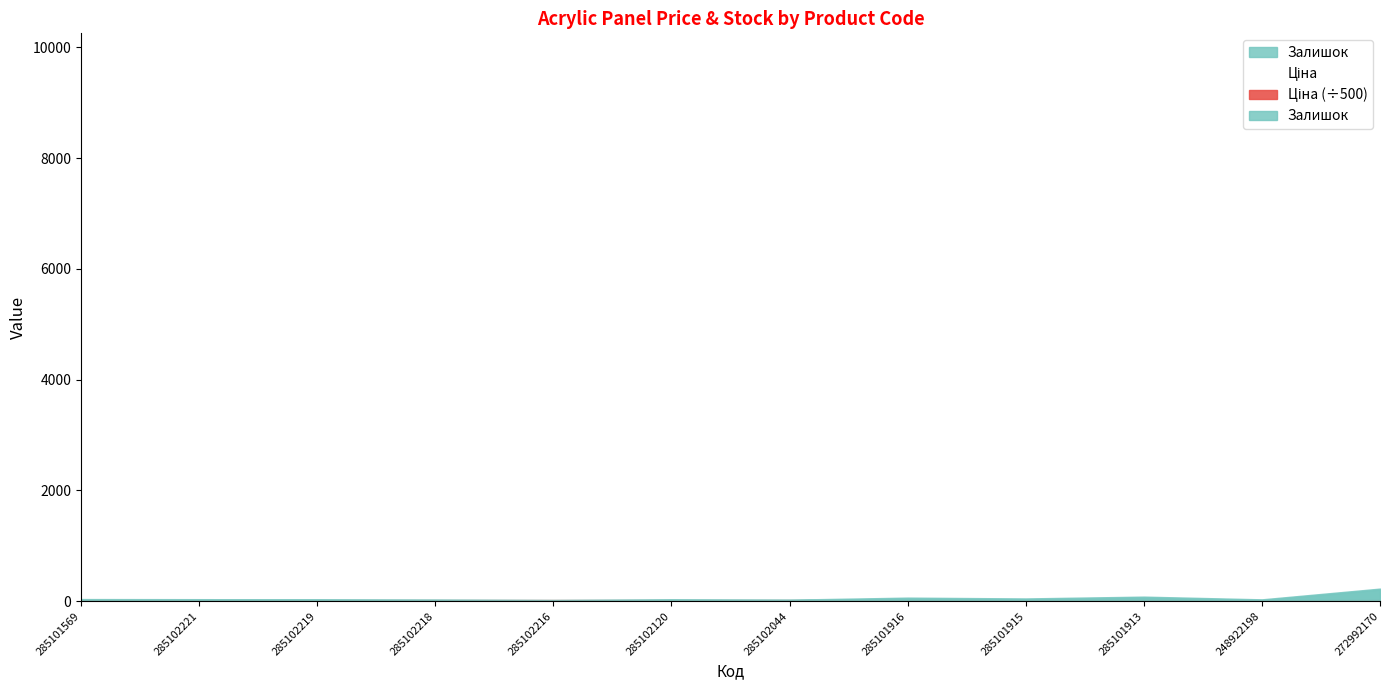

Does the chart have visible grid lines?

No